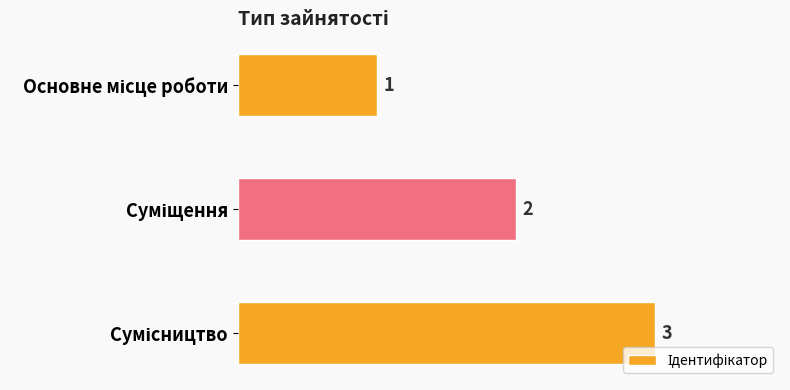

What is the difference between the second highest and minimum values?

1